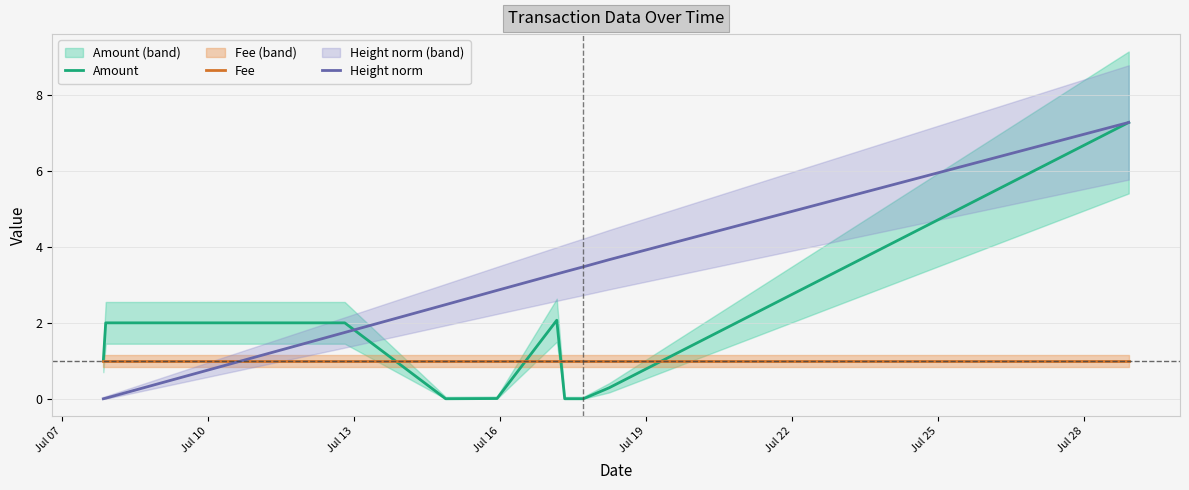

After their last crossing, which series has the higher values: Fee or Height norm?

Height norm